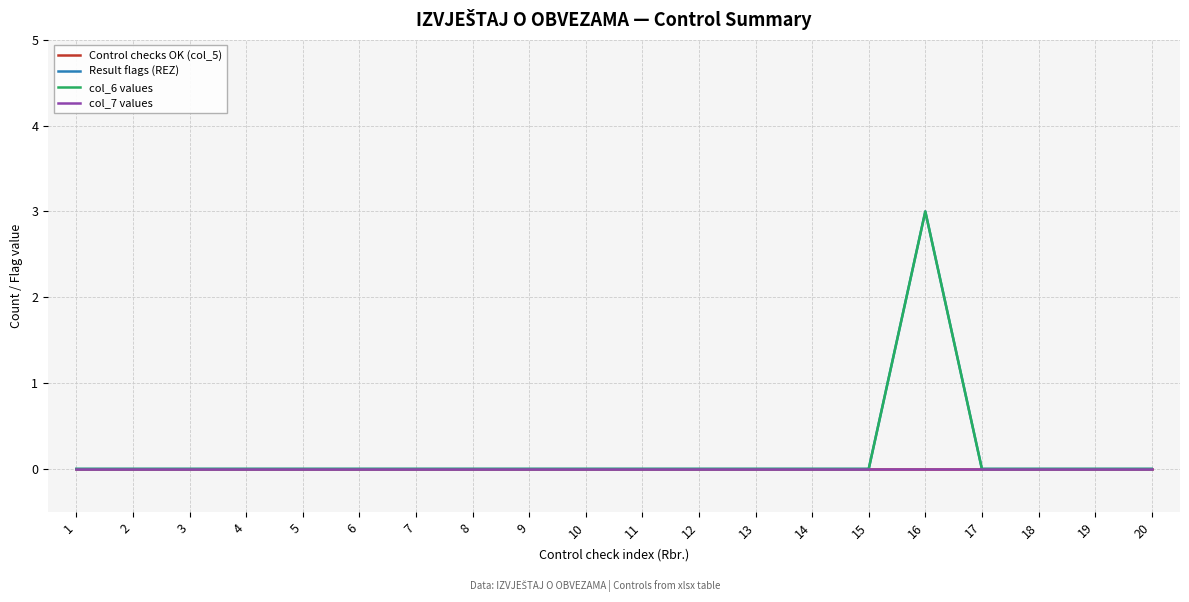

Does the chart display data point markers on the line(s)?

No